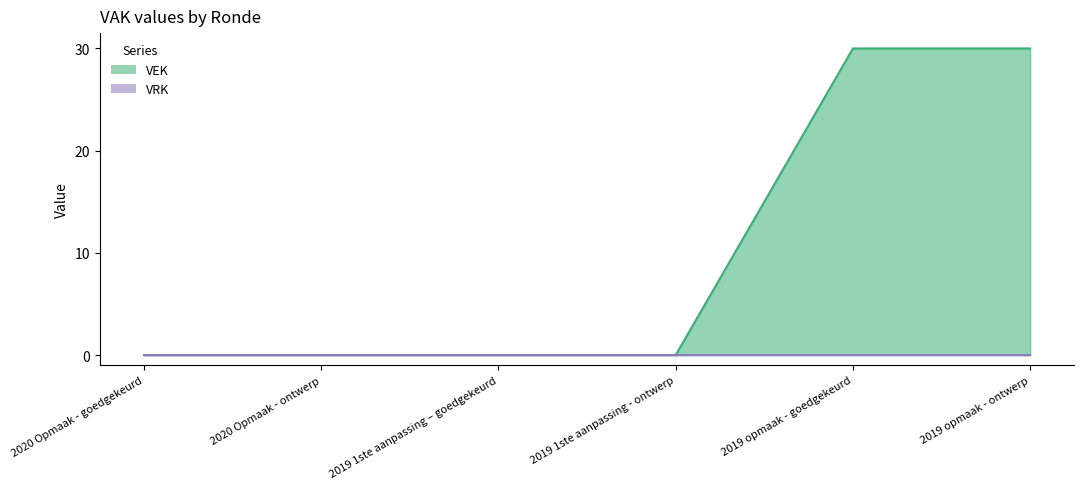

What is the change in value from 2020 Opmaak - goedgekeurd to 2019 opmaak - goedgekeurd?

+30